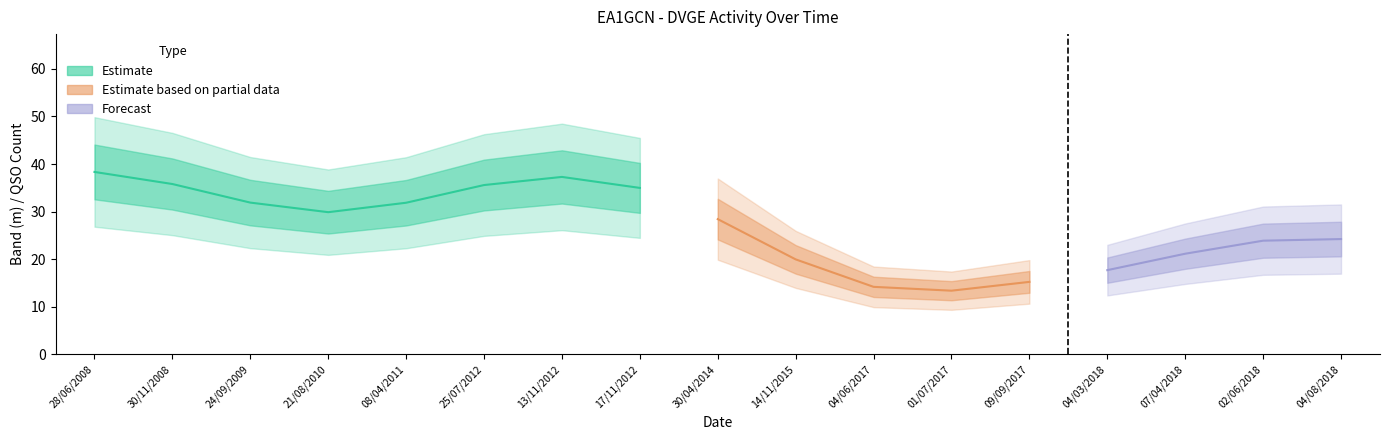

The value of BANDA at 09/09/2017 is 68. True or false?

False